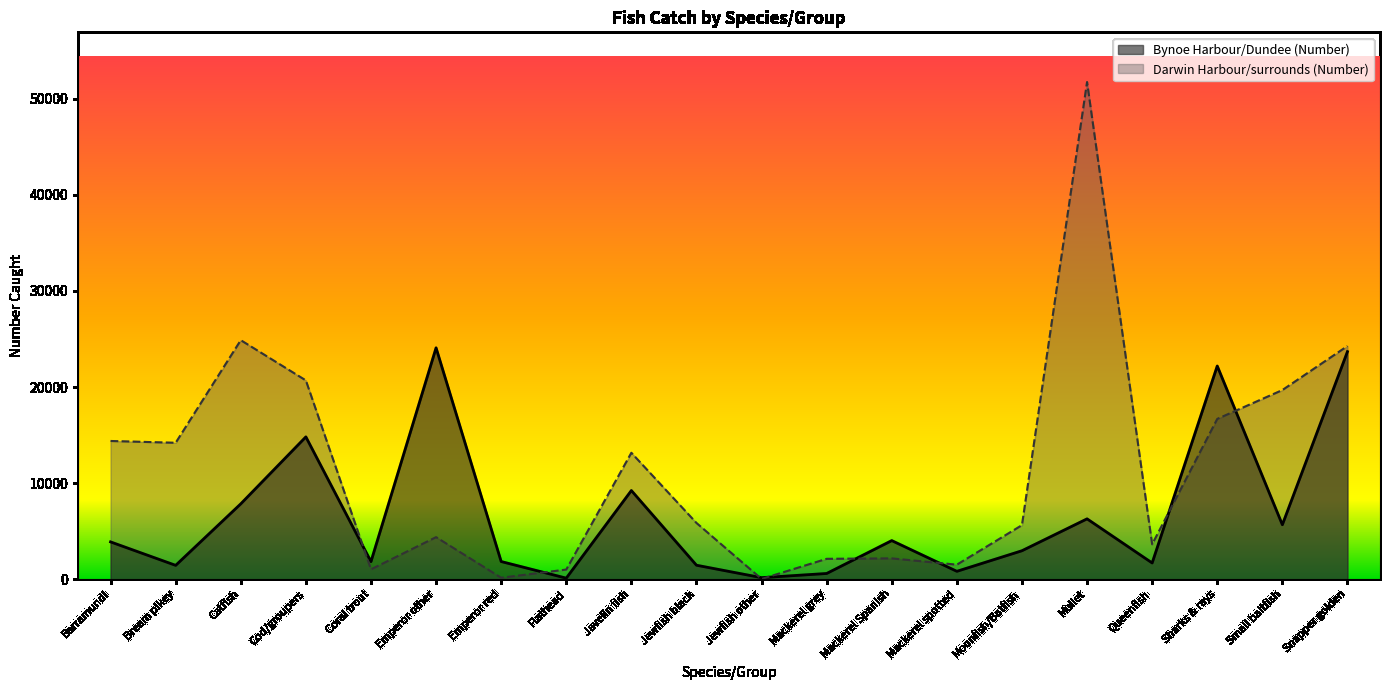

In Bynoe Harbour/Dundee (Number), how many points are lower than both neighbors (excluding endpoints)?

7